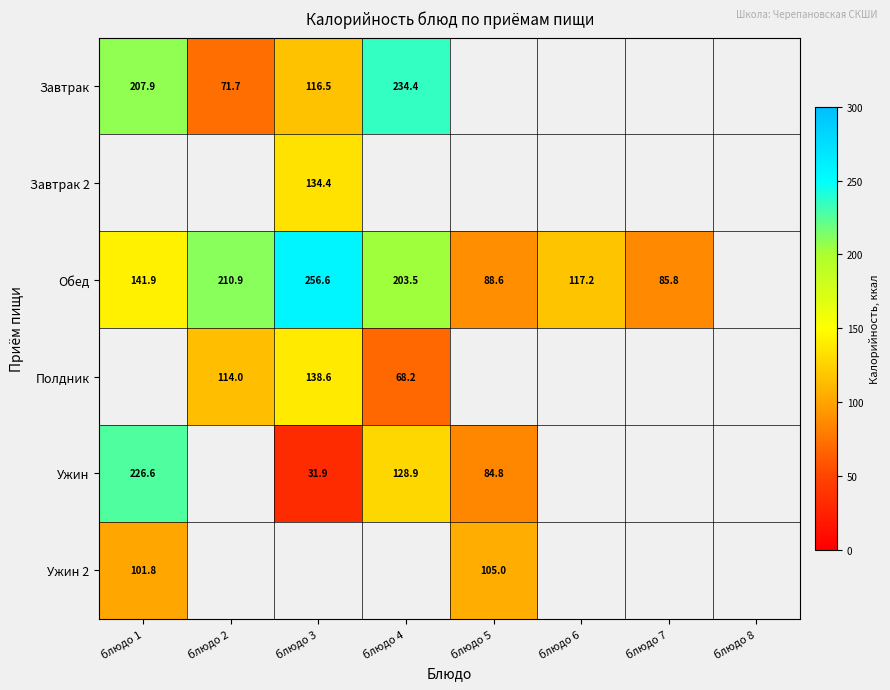

The Ужин 2 series shows 66.1 at блюдо 5. True or false?

False